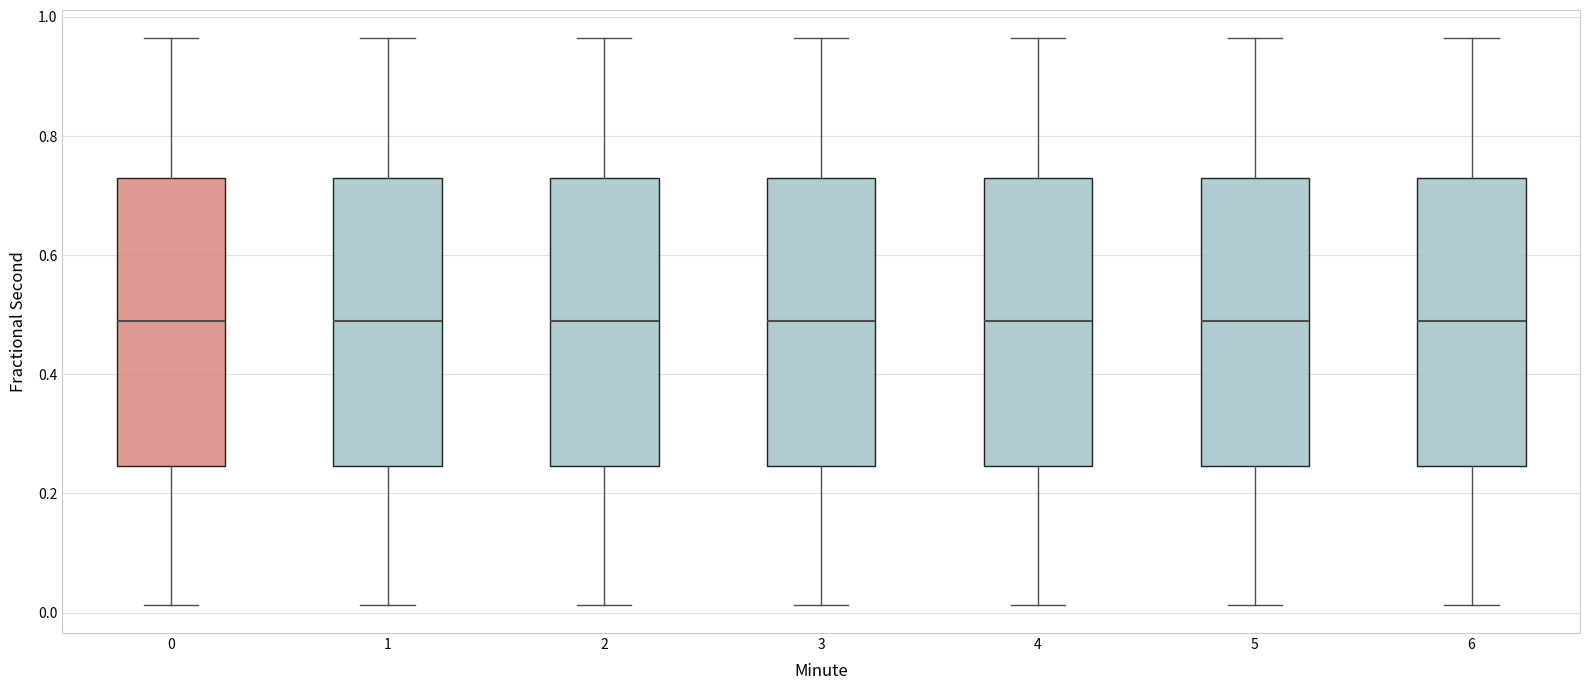

Reading left to right, read every box against the y-axis: the position of its median line, the range the box covers, and the ends of its whiskers. The values are not printed on the chart, so give them approximately, as read against the axis.

0: median 0.48, box 0.24 to 0.72, whiskers 0.02 to 0.96
1: median 0.48, box 0.24 to 0.72, whiskers 0.02 to 0.96
2: median 0.48, box 0.24 to 0.72, whiskers 0.02 to 0.96
3: median 0.48, box 0.24 to 0.72, whiskers 0.02 to 0.96
4: median 0.48, box 0.24 to 0.72, whiskers 0.02 to 0.96
5: median 0.48, box 0.24 to 0.72, whiskers 0.02 to 0.96
6: median 0.48, box 0.24 to 0.72, whiskers 0.02 to 0.96